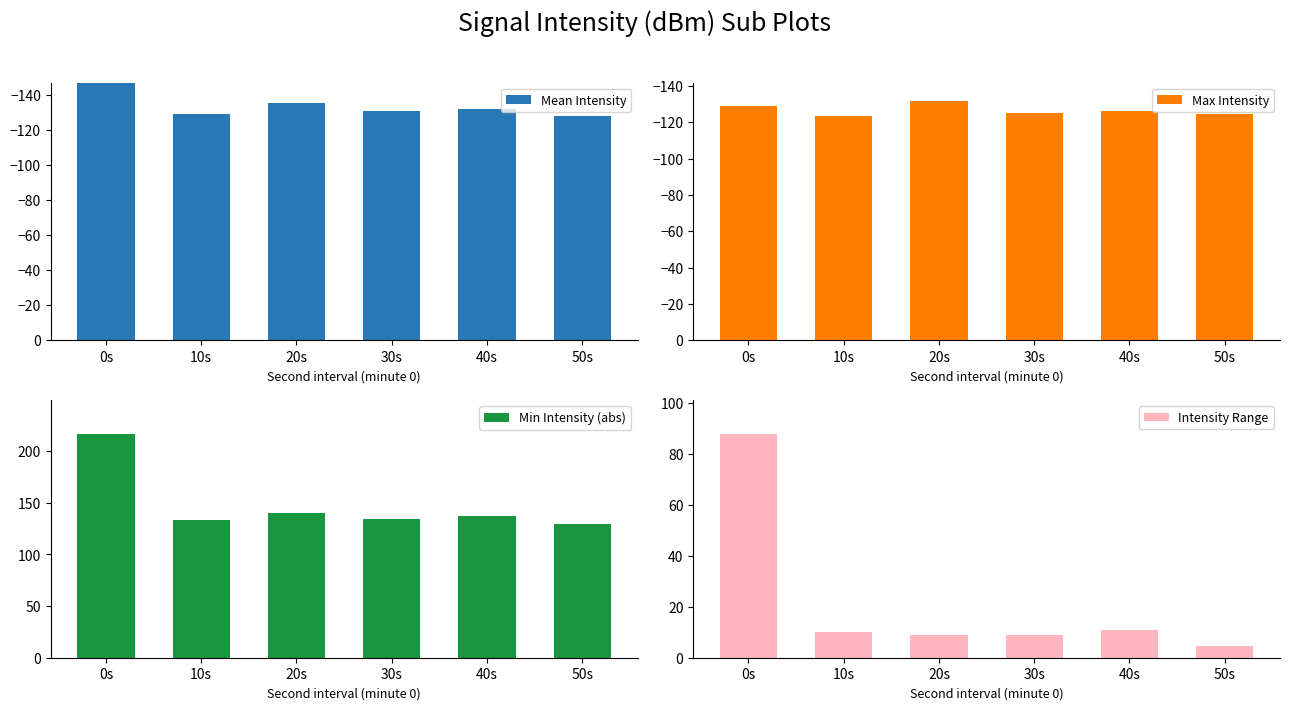

At which label does Min Intensity (abs) first exceed 137?

0s